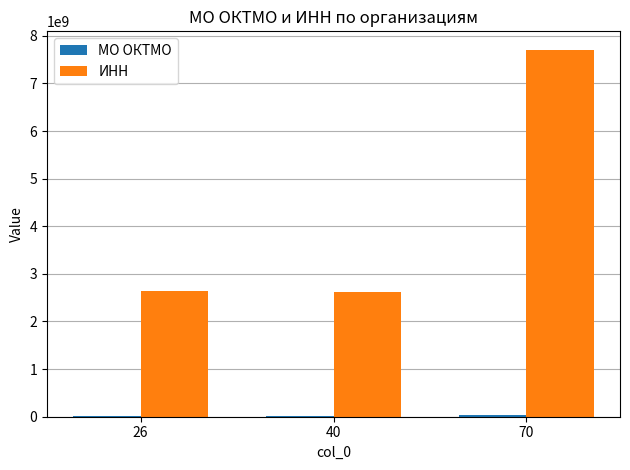

The value of ИНН at 26 is 2634049955. True or false?

True